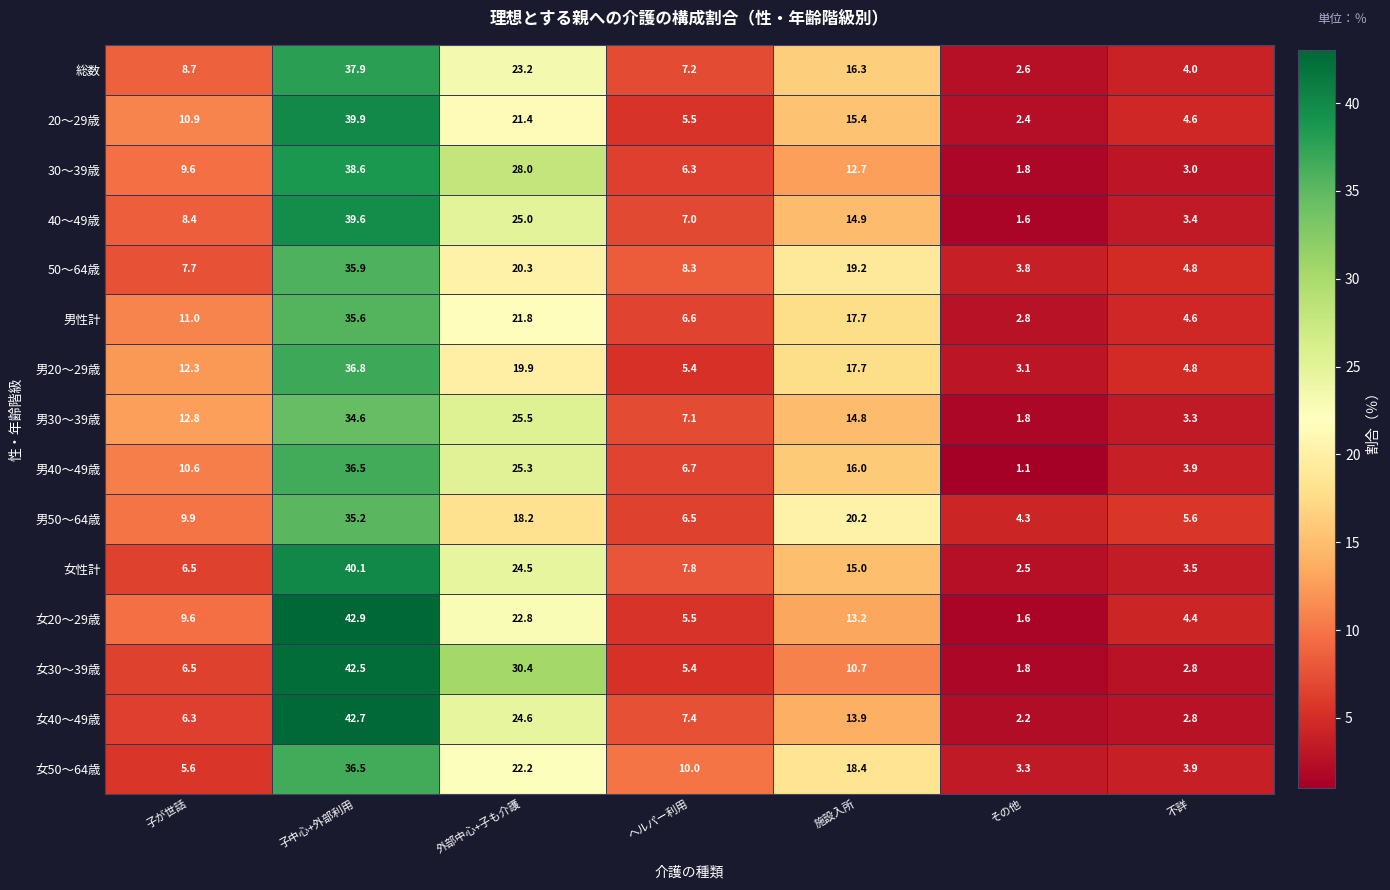

Which label corresponds to the largest value in the chart?

子中心+外部利用